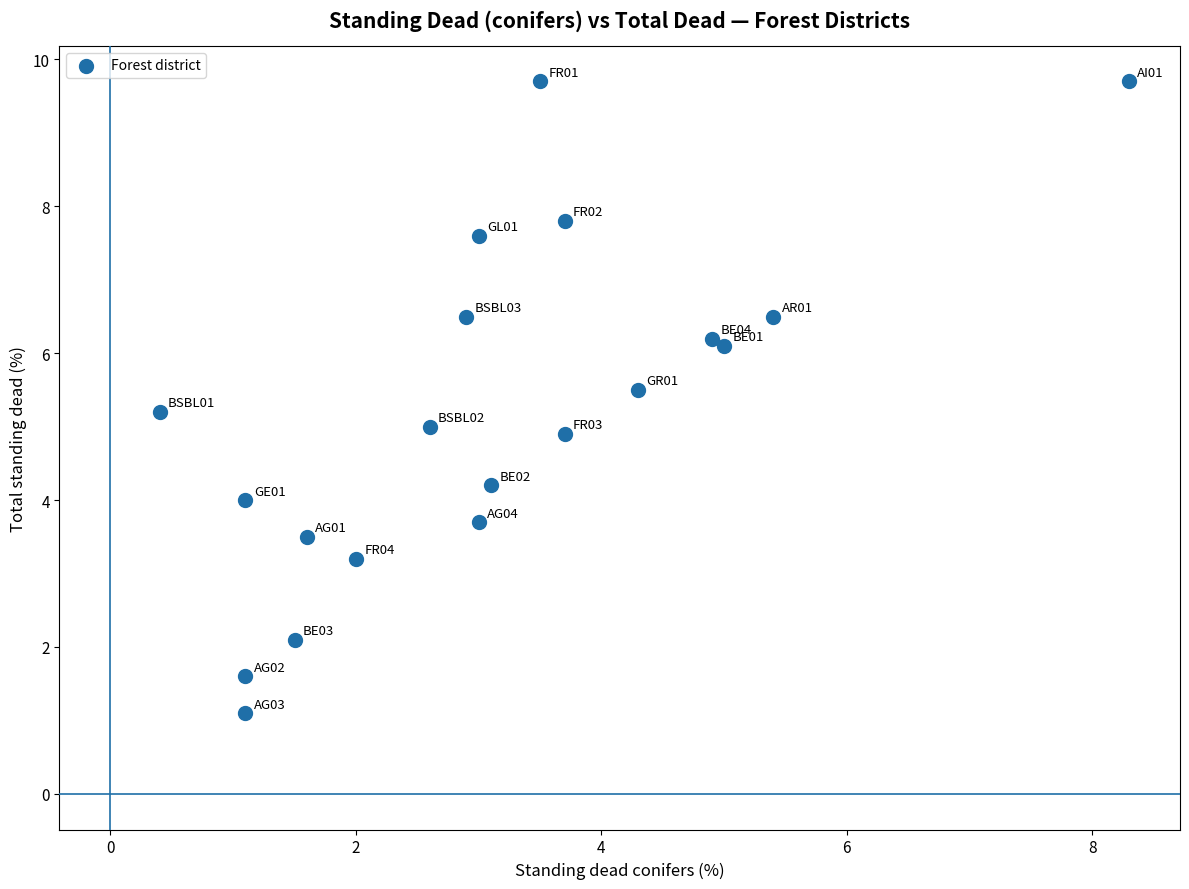

What is the range of Y values (max minus min)?

8.6